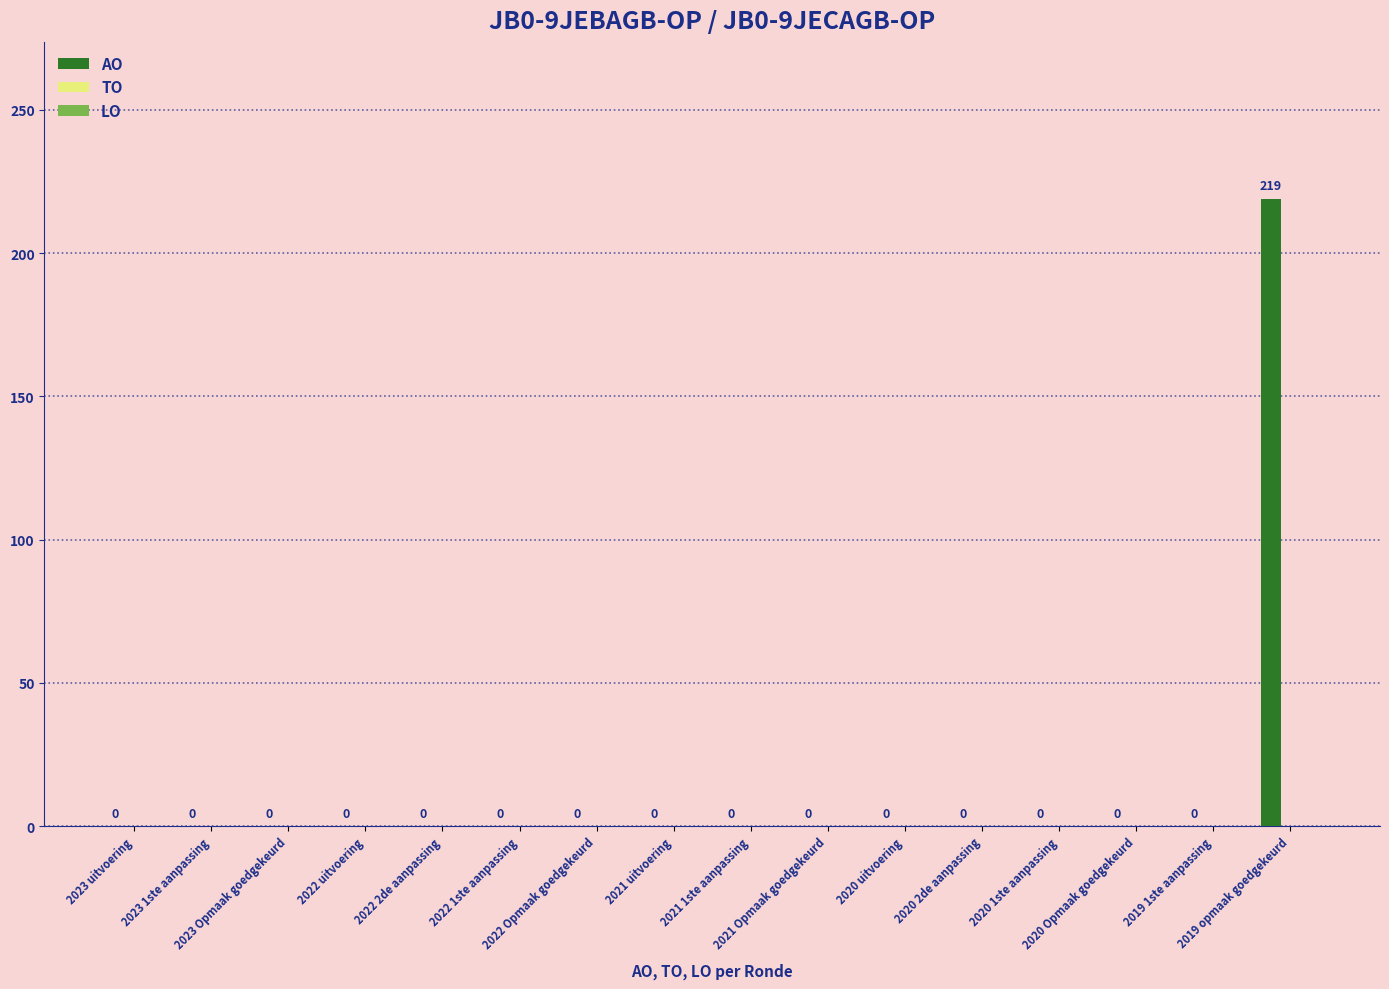

What is the greatest value displayed?

219